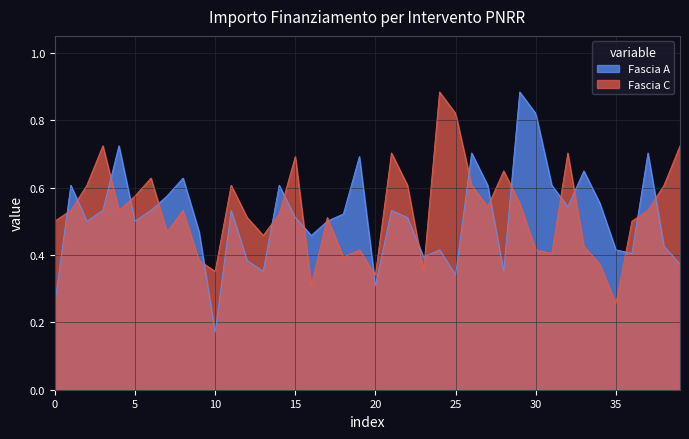

At which category is the sum across all series the highest?

29